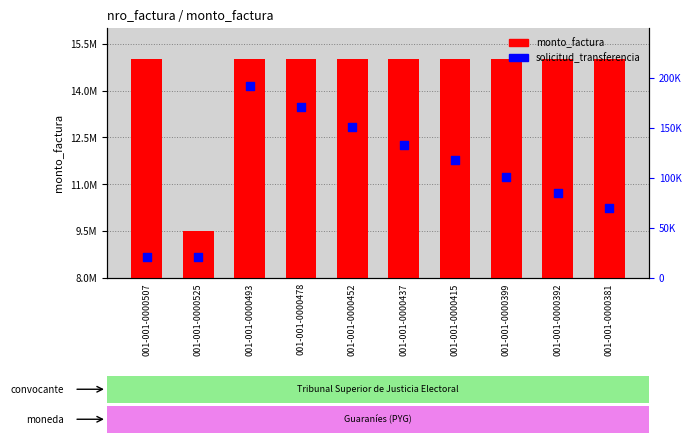

Which series reaches the maximum Y coordinate?

monto_factura